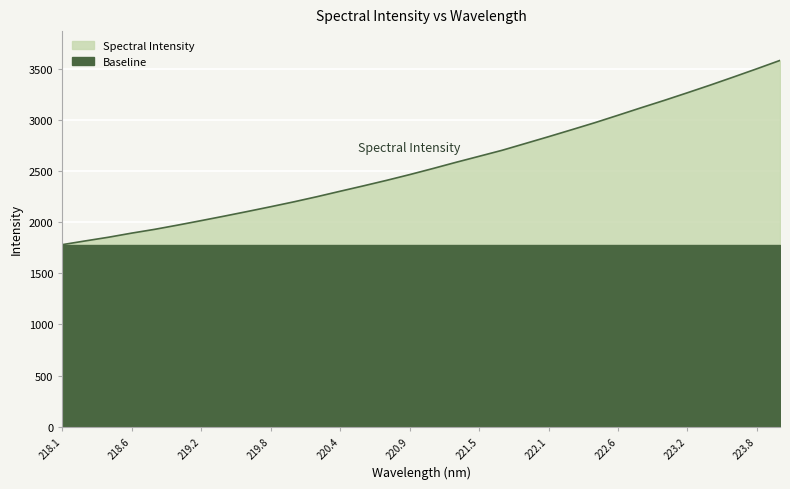

What is the label of the 7th point from the right?

222.8355